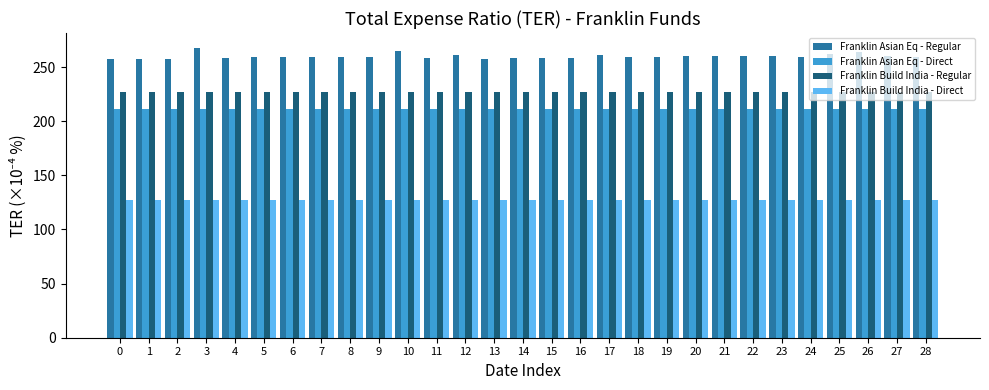

How many bars are there in each group?

4